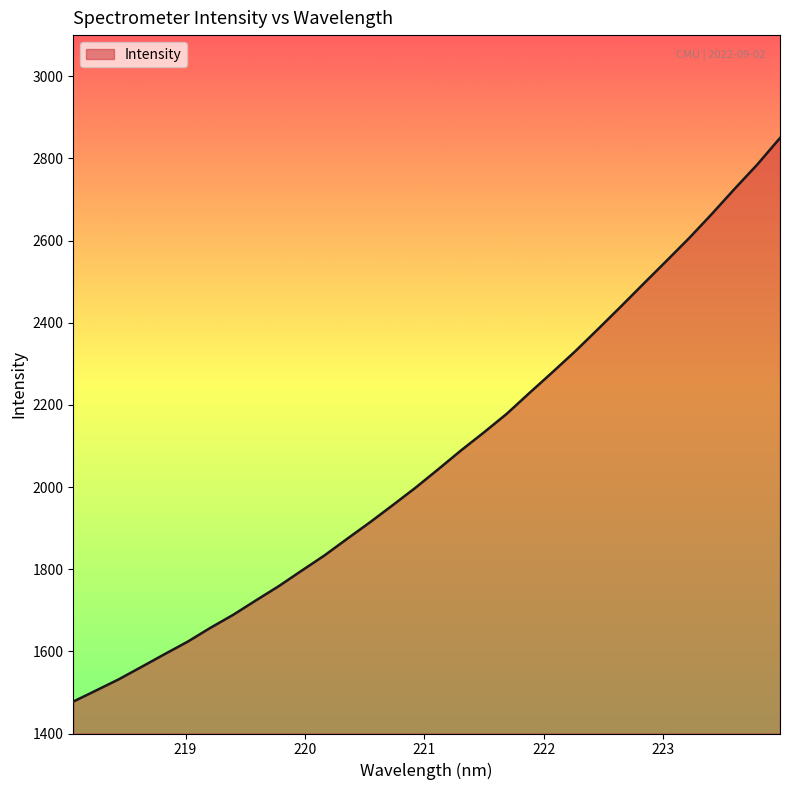

What is the smallest value displayed?

1477.7